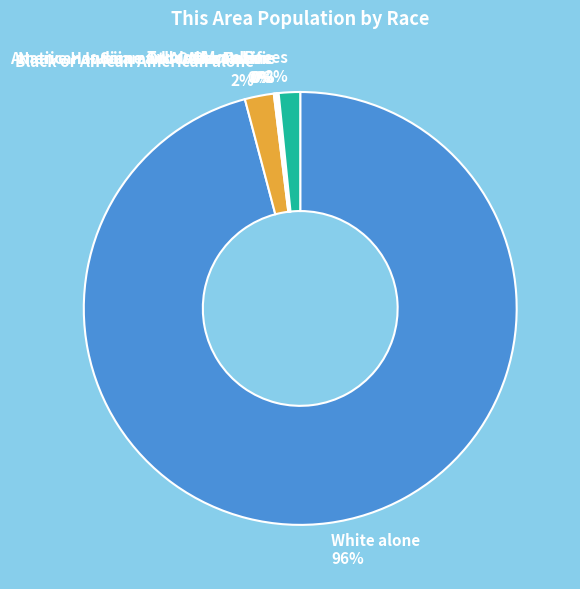

Which category has the biggest portion of the pie?

White alone